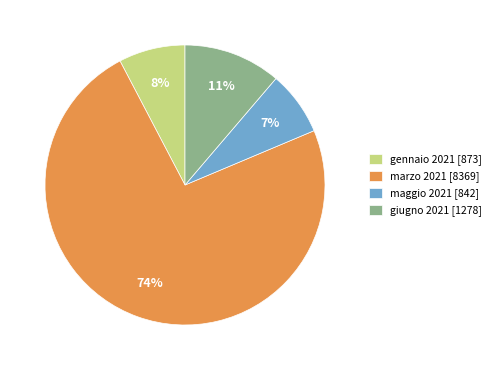

Which slice is the largest?

marzo 2021 [8369]